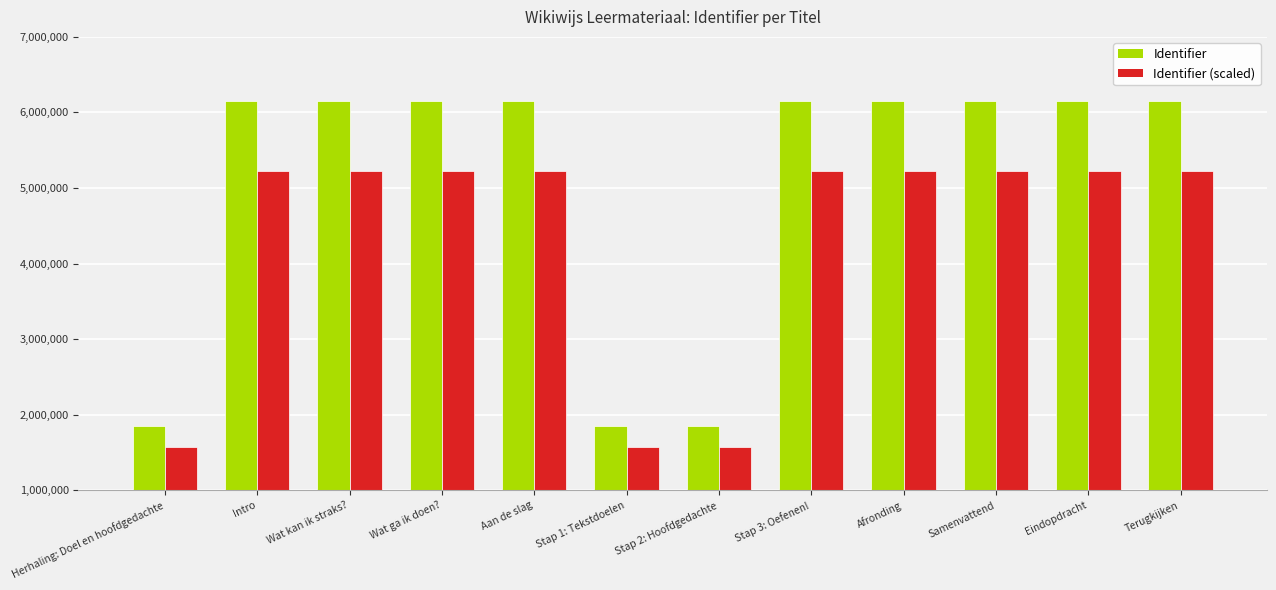

The value of Identifier (scaled) at Herhaling: Doel en hoofdgedachte is 914989. True or false?

False